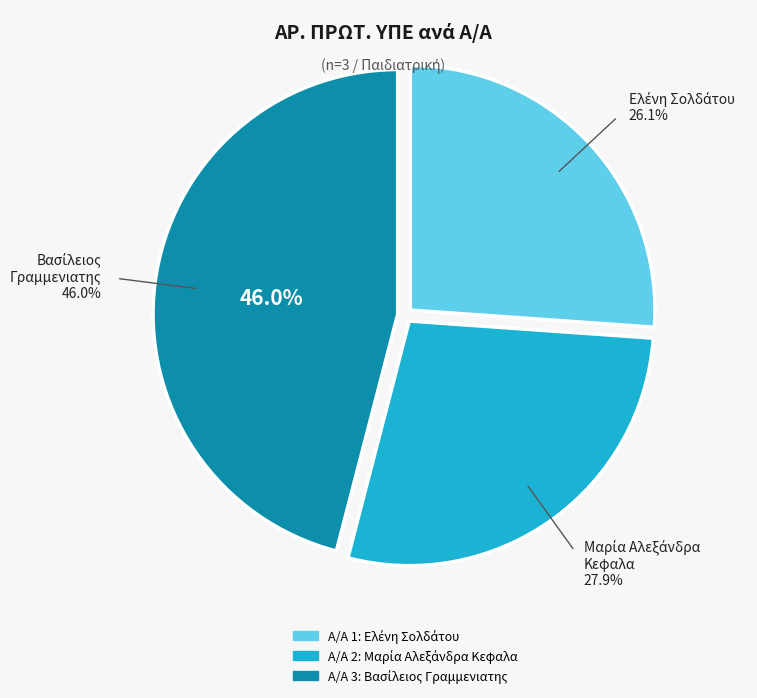

How many segments does this pie chart have?

3